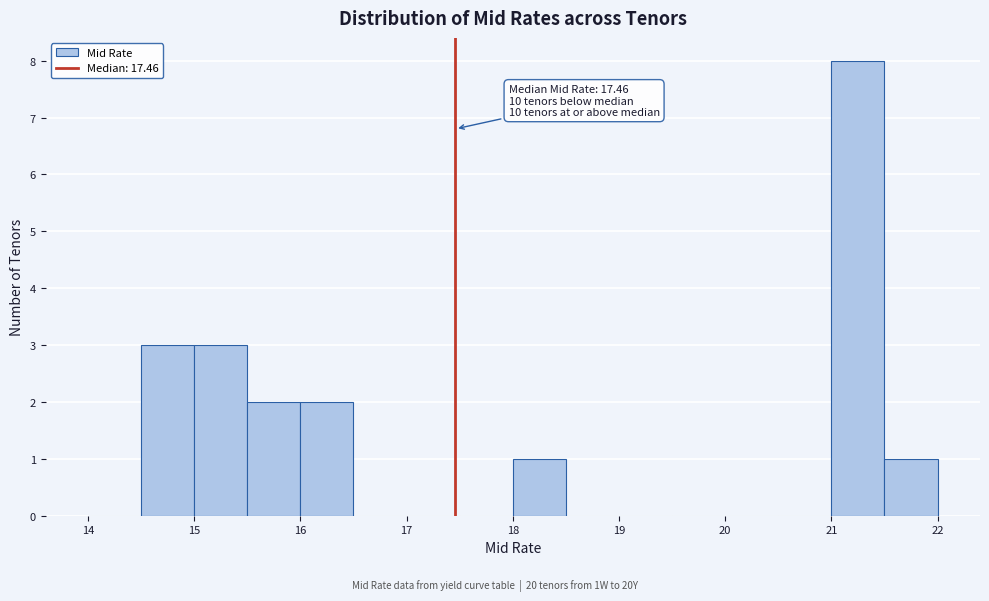

Over which range of the x-axis is the bar tallest?

21.0 to 21.5